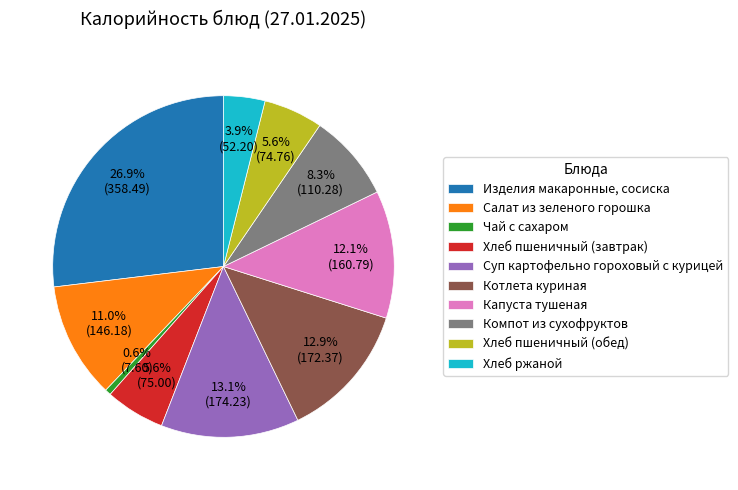

Count the number of slices in the pie.

10